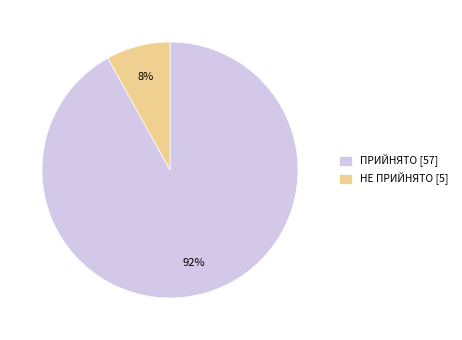

Combined, do ПРИЙНЯТО [57] and НЕ ПРИЙНЯТО [5] account for over 50%?

Yes